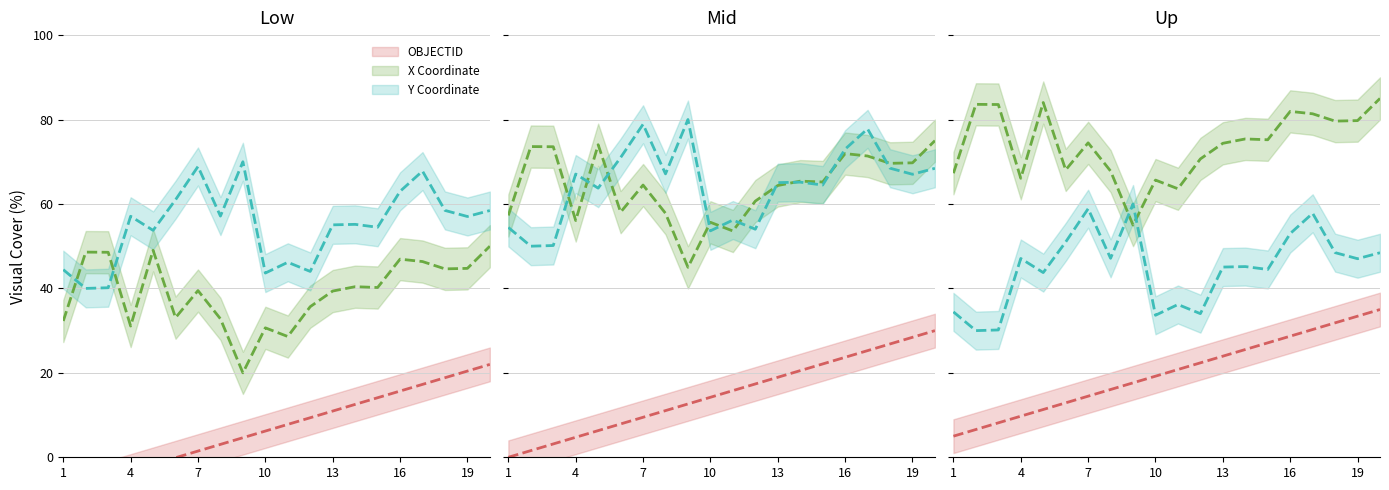

What is the minimum value shown in the chart?

-8.0